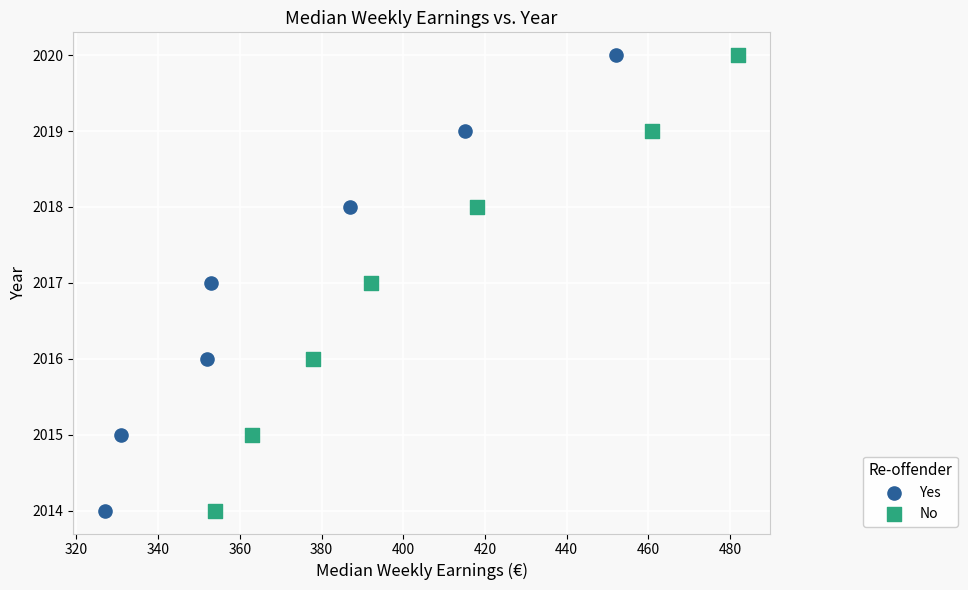

What are all the series names shown in the legend?

Yes, No